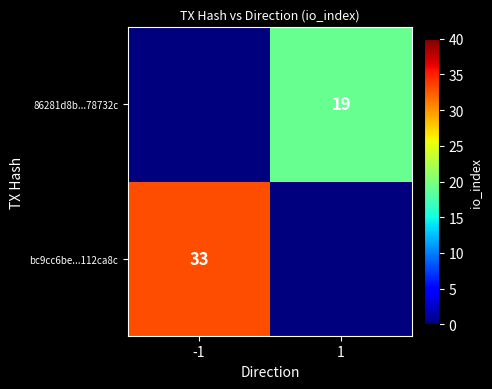

Is the value of bc9cc6be...112ca8c at -1 greater than the value of 86281d8b...78732c at 1?

Yes